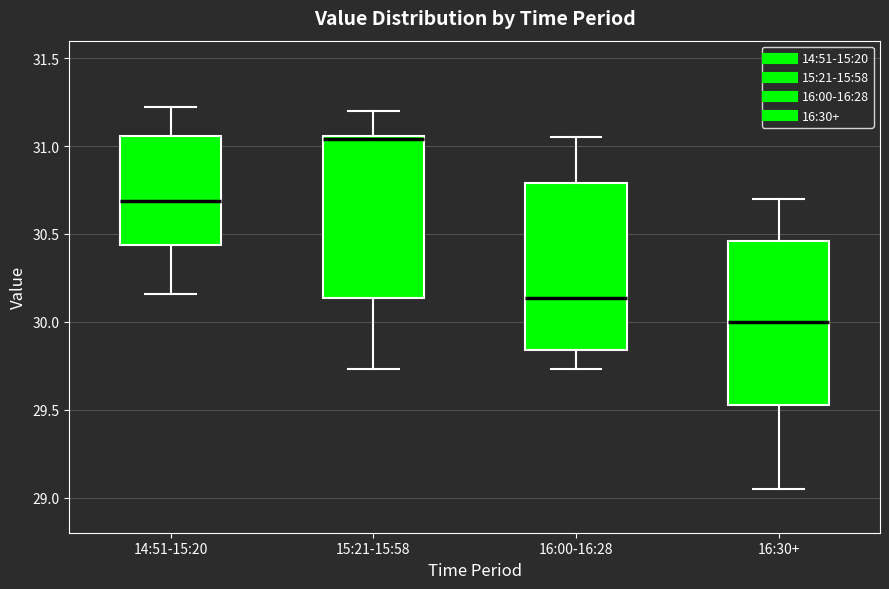

Which box has the highest median line?

15:21-15:58